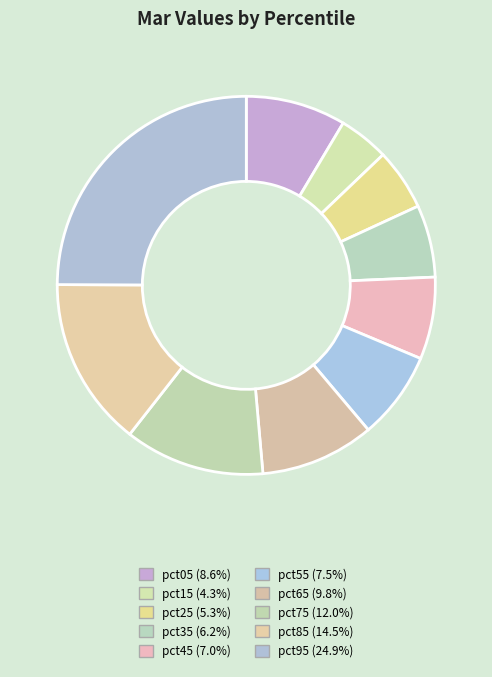

Do pct95 and pct75 together represent more than half of the pie?

No